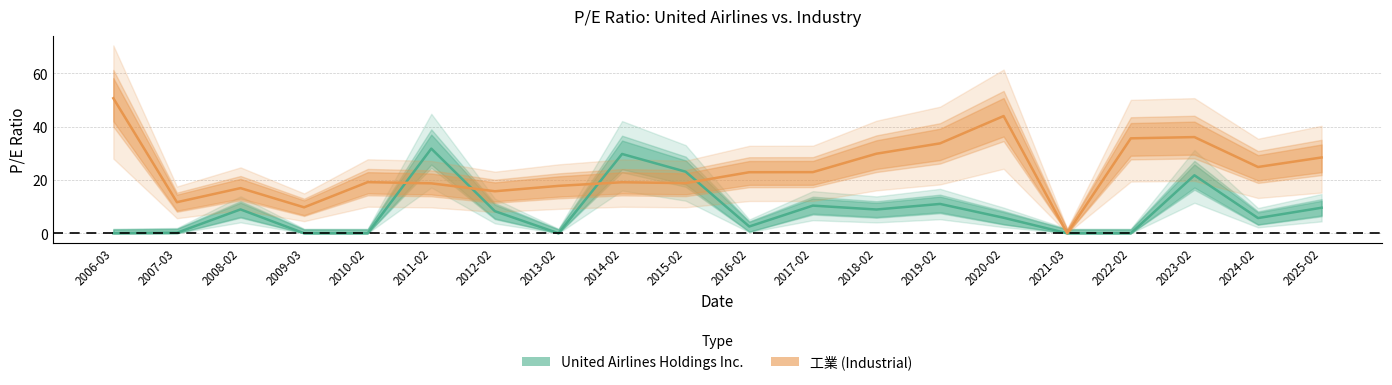

At which label does United Airlines Holdings Inc. first exceed 8?

2008-02